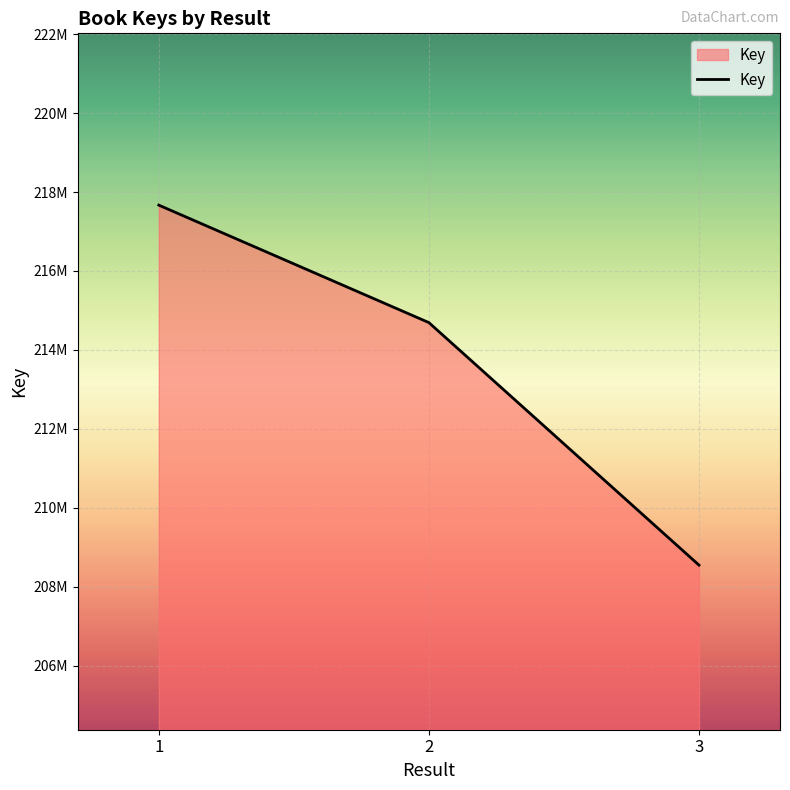

What is the value of the 2nd point from the left?

214691874